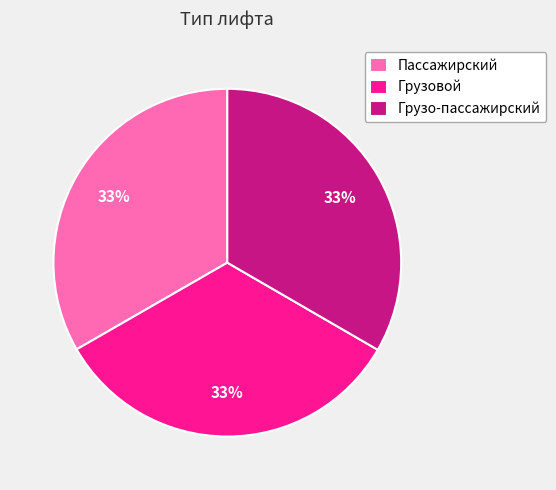

To the nearest percent, what is the combined percentage of Пассажирский and Грузо-пассажирский?

67%